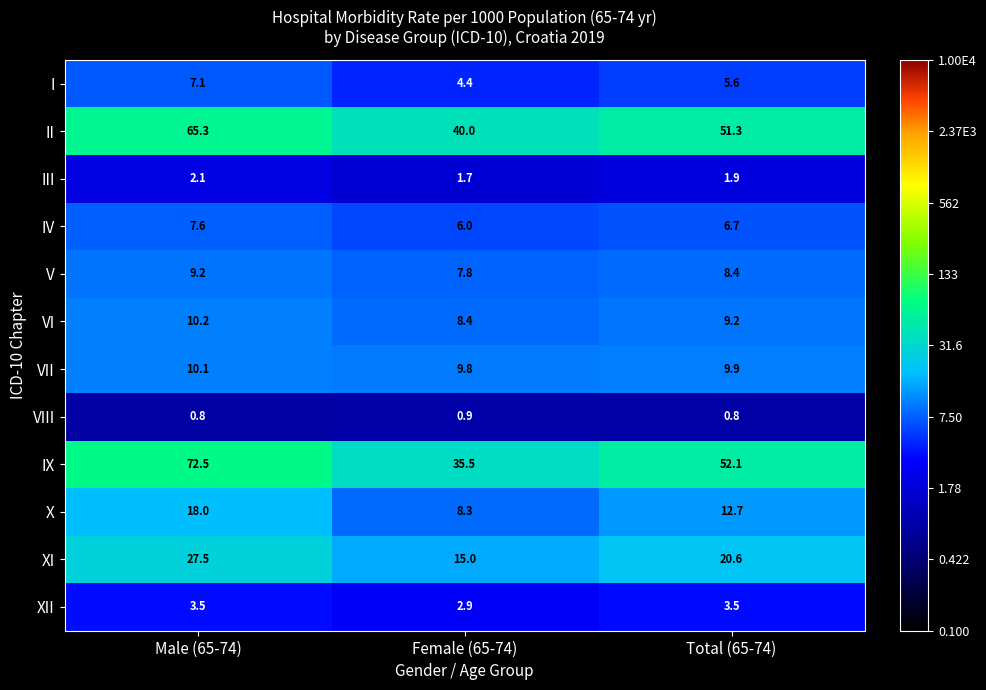

The IV series shows 11.4 at Male (65-74). True or false?

False